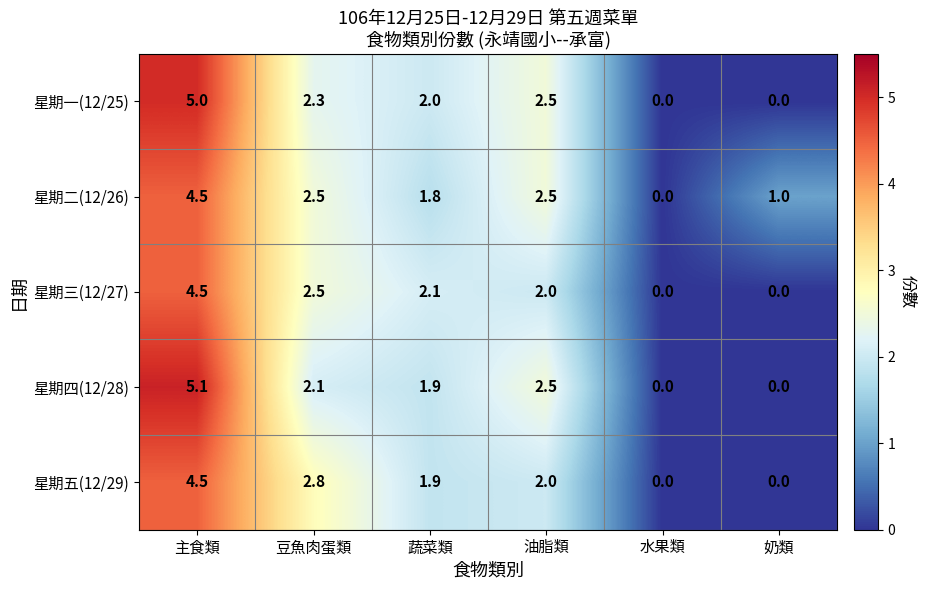

Which category has the highest value across all series?

主食類